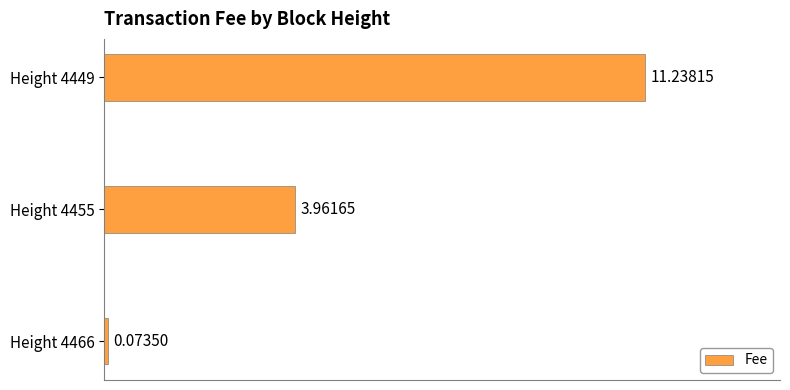

What is the change in value from Height 4466 to Height 4449?

+11.2